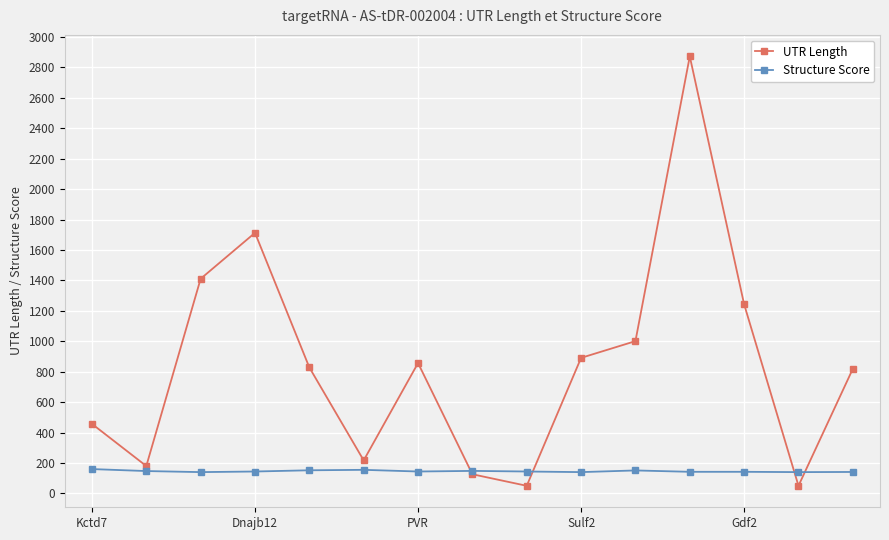

Which series has the widest spread of values?

UTR Length